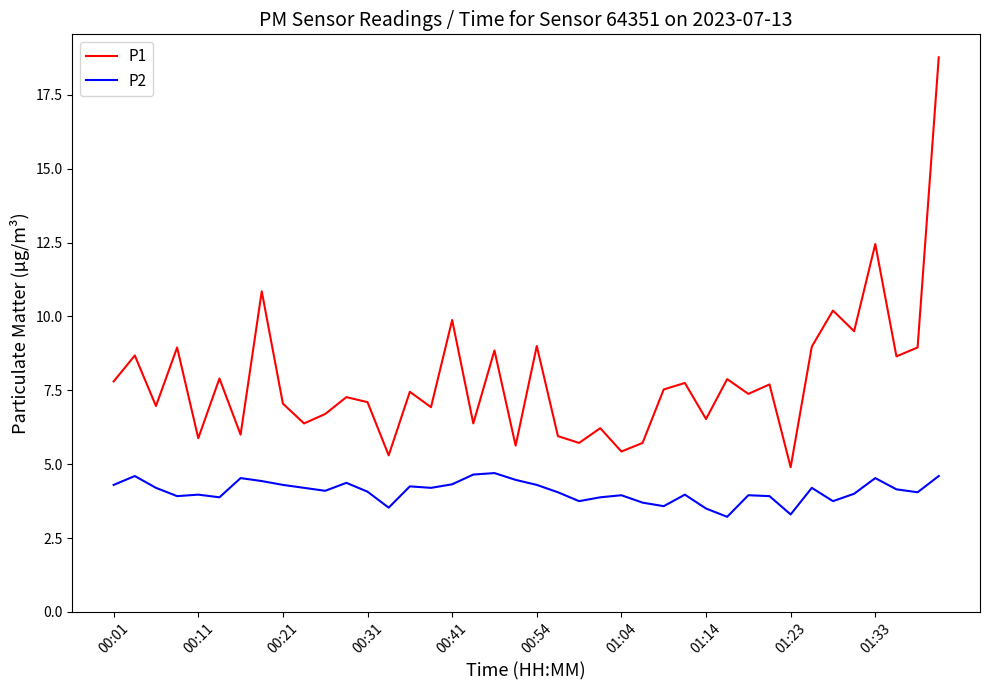

Which series has the largest total across all categories?

P1